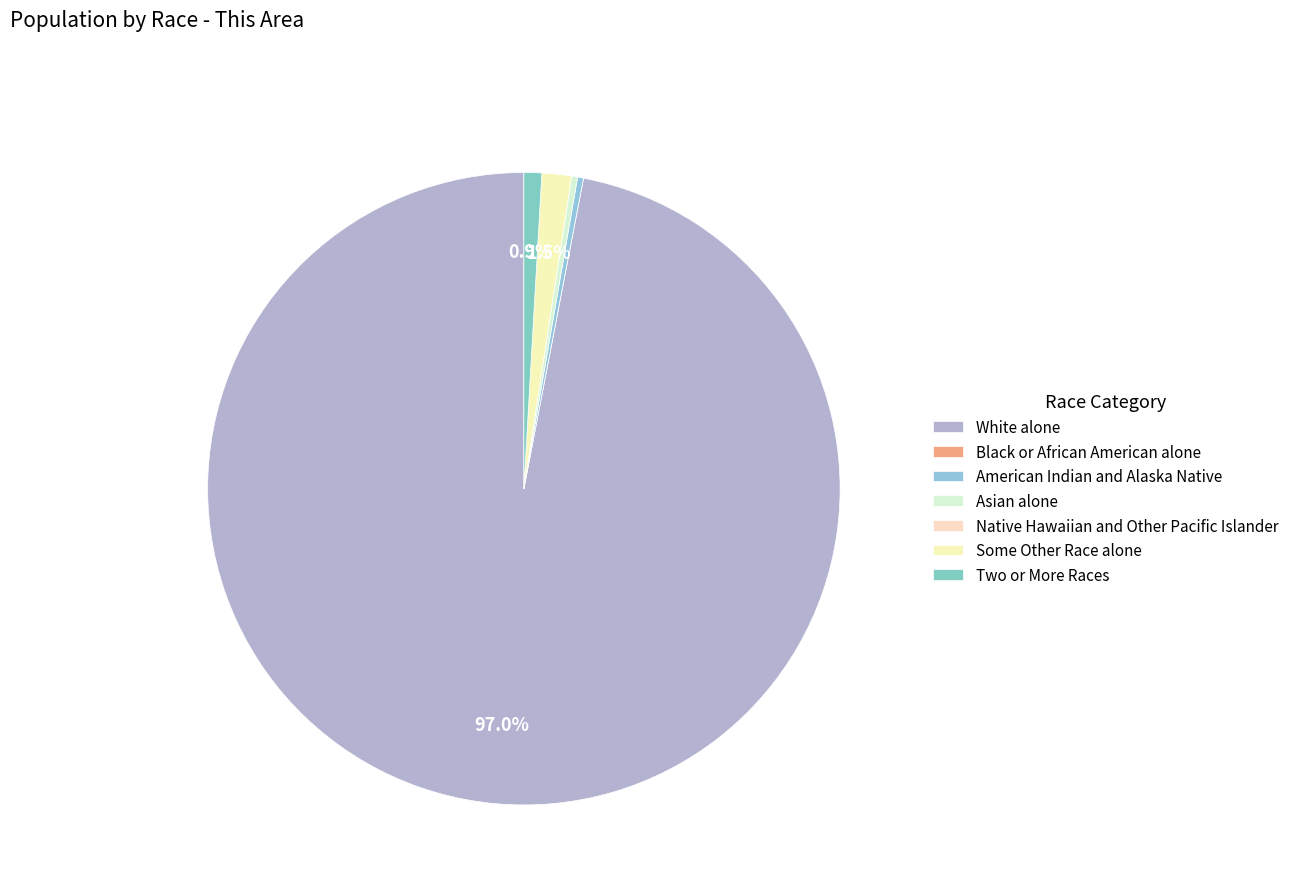

Approximately how many times larger is the value at American Indian and Alaska Native compared to Asian alone?

1.0